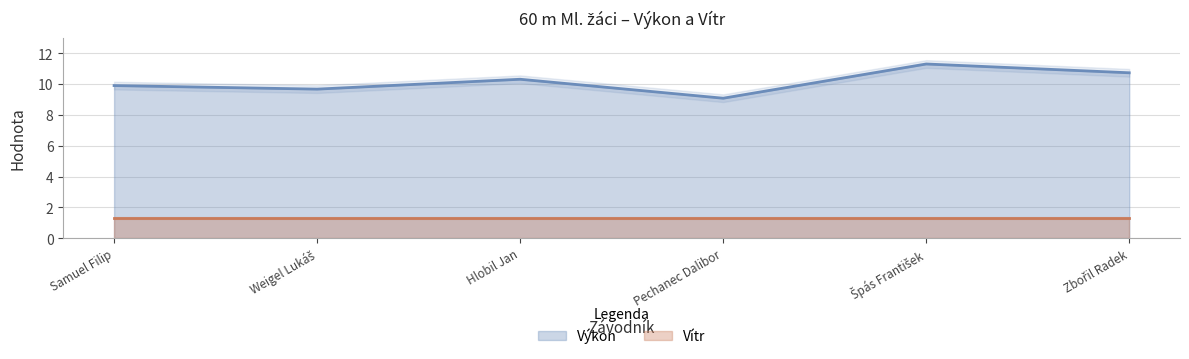

Reading right to left, list all the values displayed in this chart.

Zbořil Radek=10.7	Špás František=11.3	Pechanec Dalibor=9.1	Hlobil Jan=10.3	Weigel Lukáš=9.7	Samuel Filip=9.9